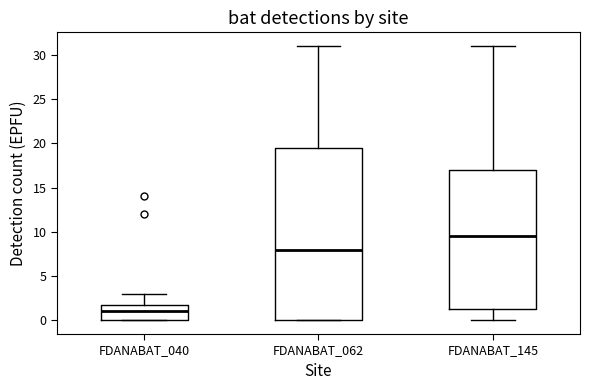

Reading left to right, transcribe this box plot: for each box, give where its median line is, the range the box spans, and where its two whiskers end, as read against the y-axis. The values are not printed on the chart, so give them approximately, as read against the axis.

FDANABAT_040: median 1.0, box 0.0 to 2.0, whiskers 0.0 to 3.0
FDANABAT_062: median 8.0, box 0.0 to 19.5, whiskers 0.0 to 31.0
FDANABAT_145: median 9.5, box 1.5 to 17.0, whiskers 0.0 to 31.0